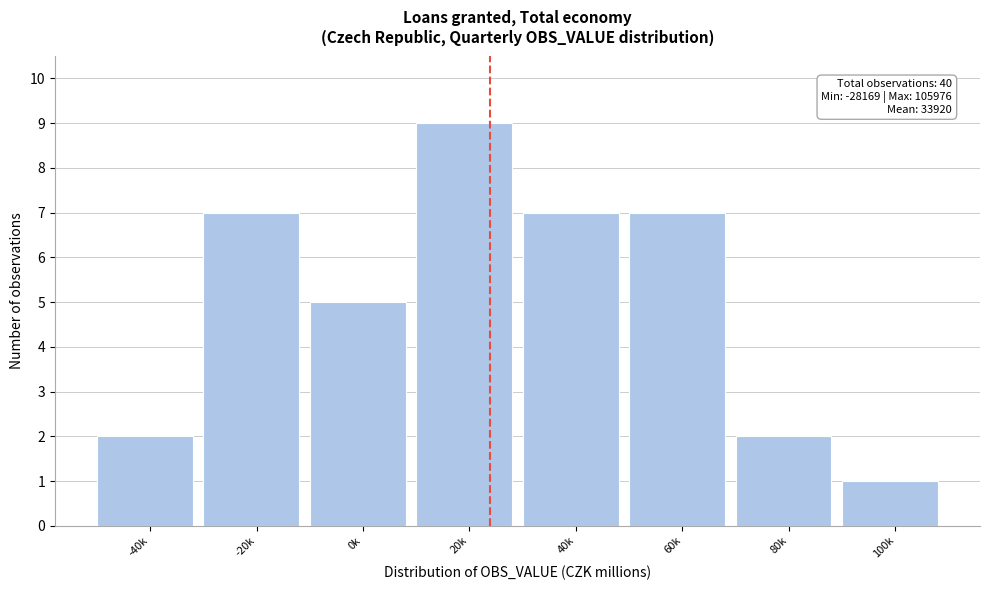

Reading left to right, what are all the values shown in this chart?

-40k=2	-20k=7	0k=5	20k=9	40k=7	60k=7	80k=2	100k=1